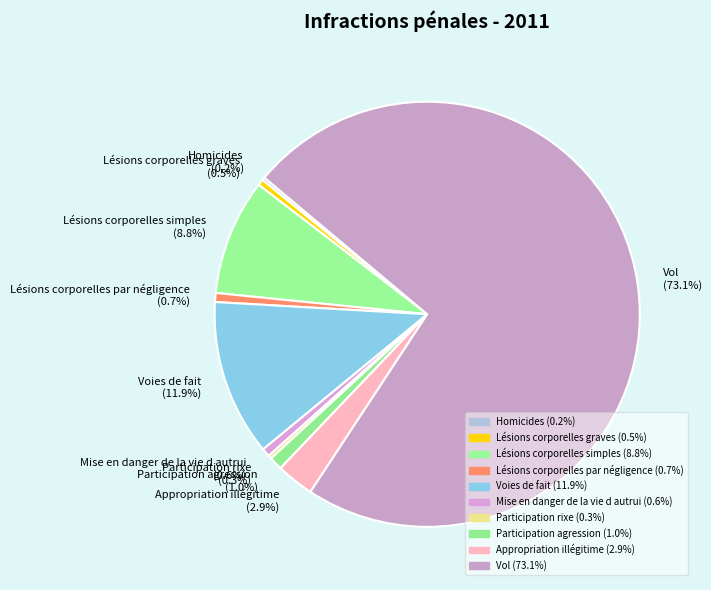

Between Appropriation illégitime (2.9%) and Vol (73.1%), which is larger?

Vol (73.1%)